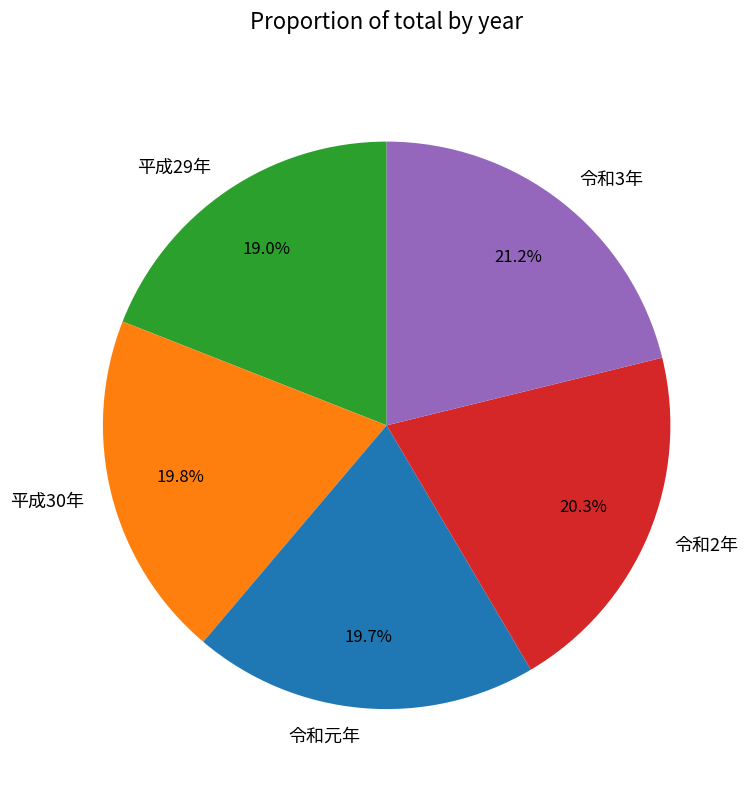

Does any single category account for the majority?

No